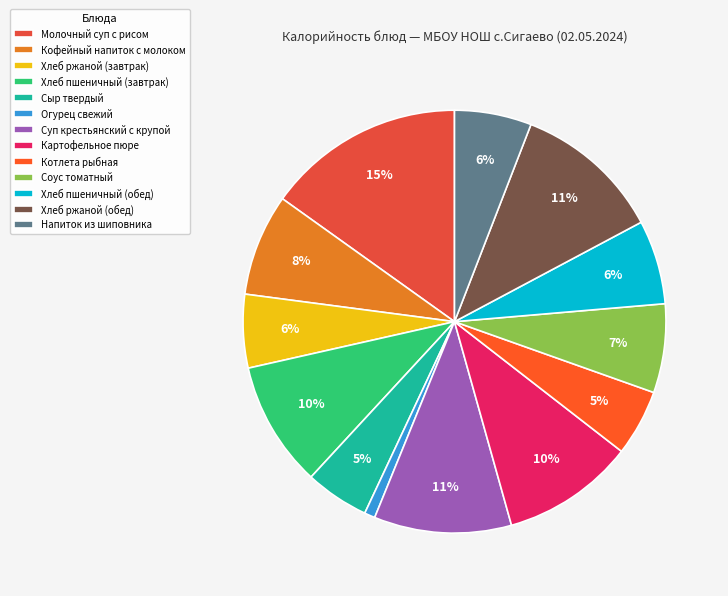

How many slices are in this pie chart?

13